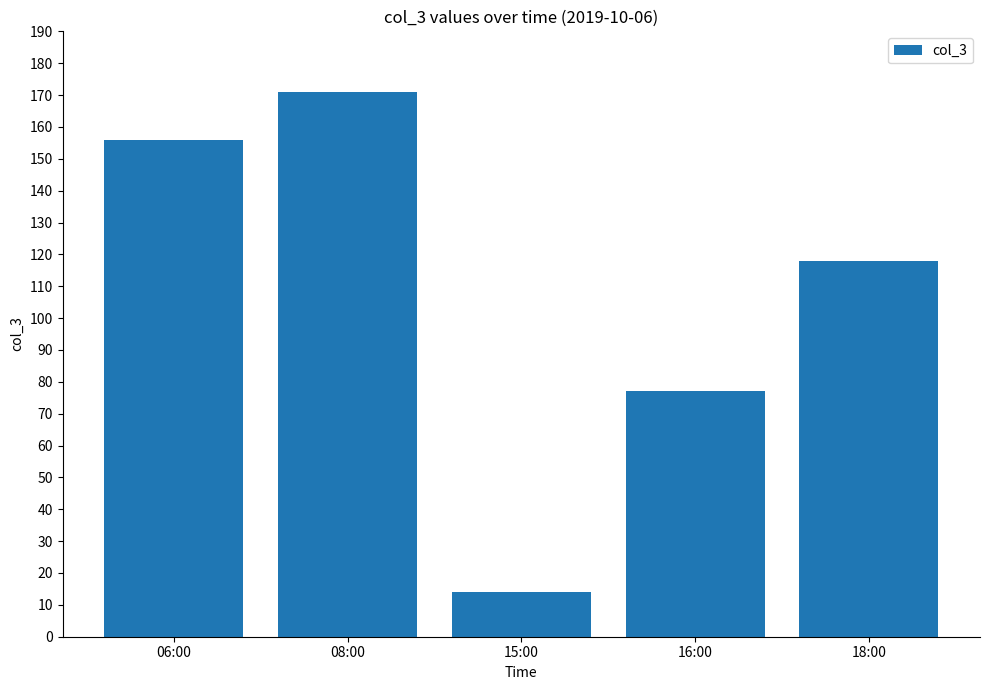

List the labels in order of value, smallest first.

15:00, 16:00, 18:00, 06:00, 08:00